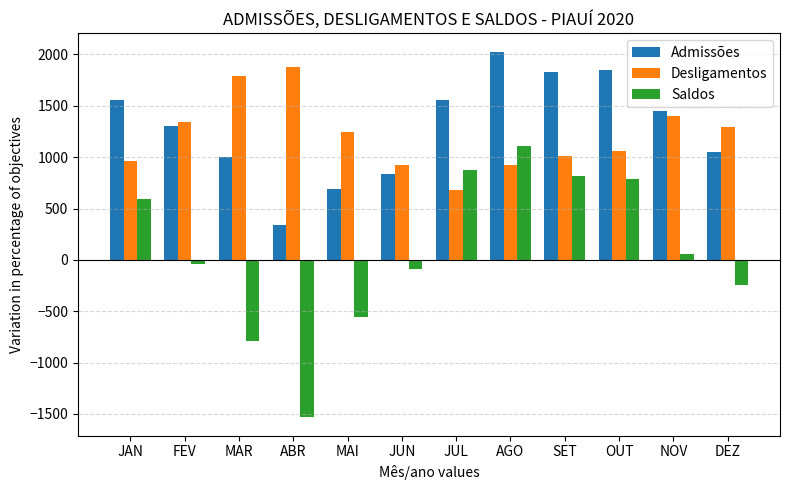

Which category has the lowest value in the Desligamentos series?

JUL